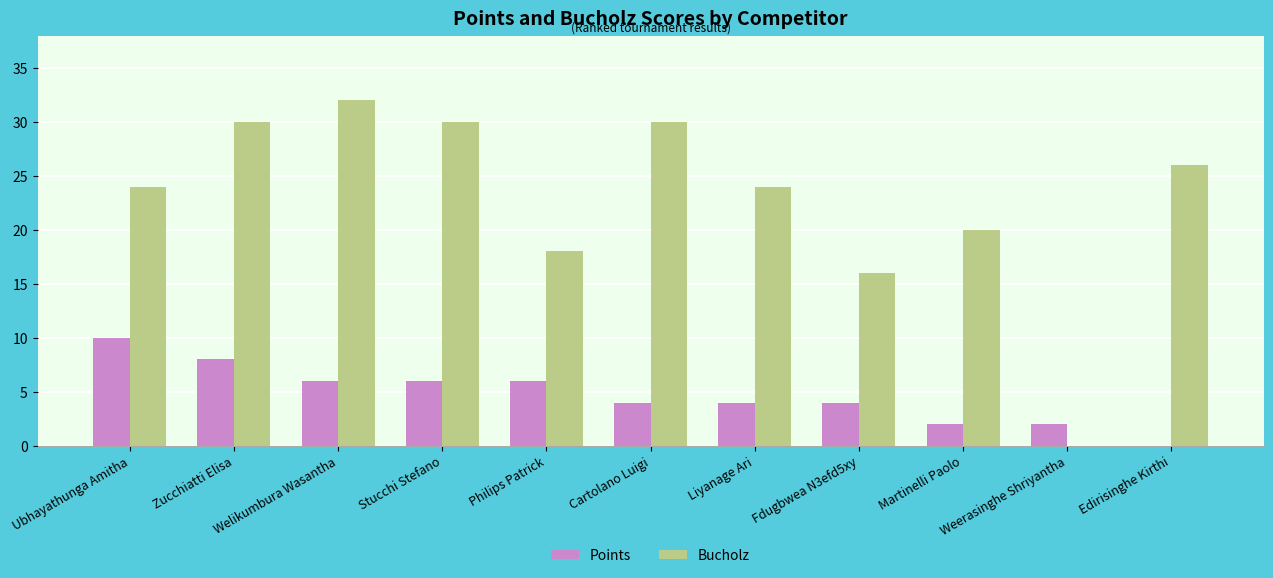

Between Welikumbura Wasantha and Stucchi Stefano, which series saw the biggest shift?

Bucholz